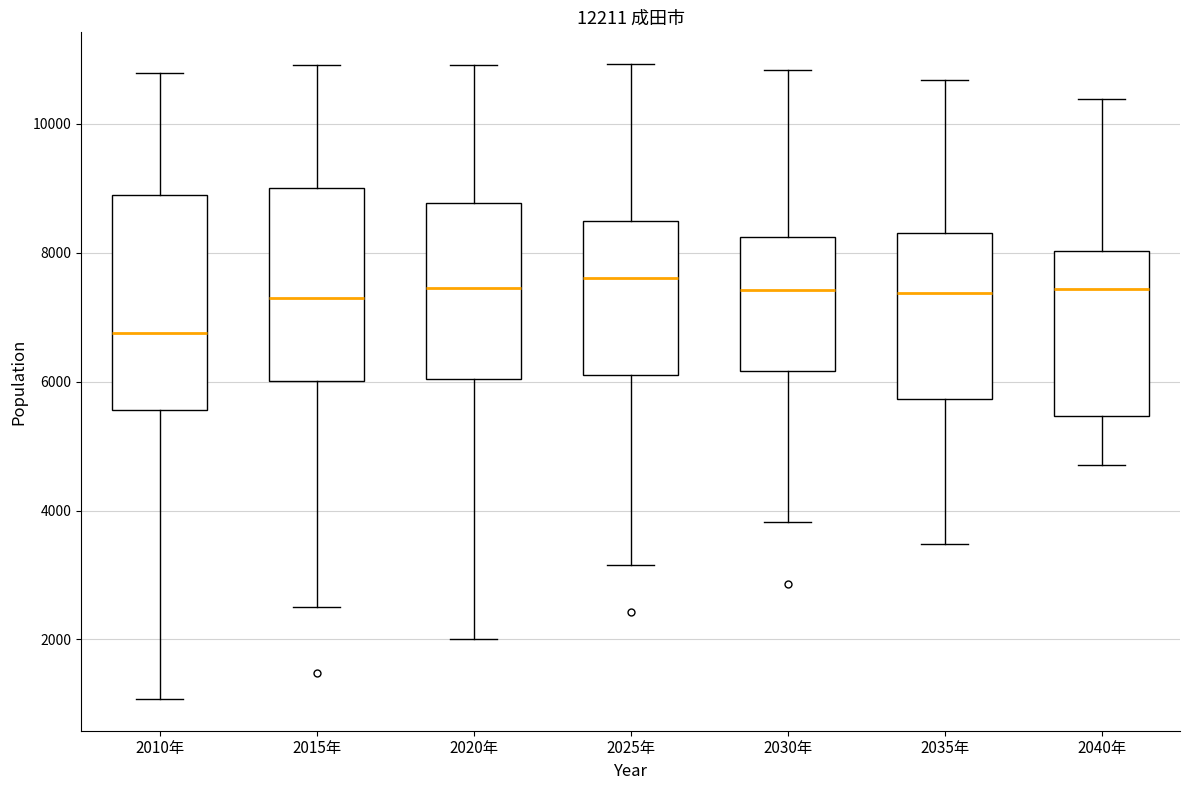

Where does the median line of the box for 2040年 sit on the y-axis? The values are not printed on the chart, so give them approximately, as read against the axis.

7400